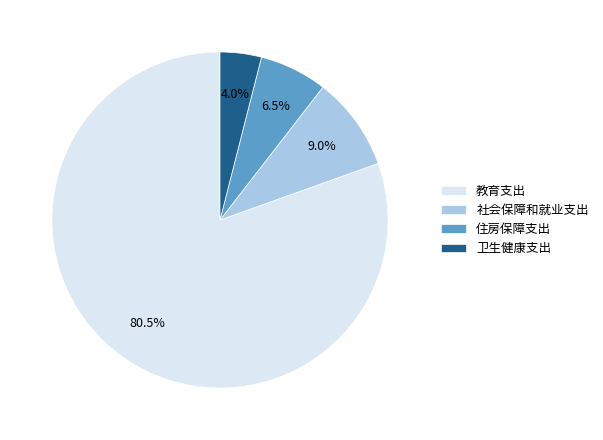

Rank the categories by value from lowest to highest.

卫生健康支出, 住房保障支出, 社会保障和就业支出, 教育支出